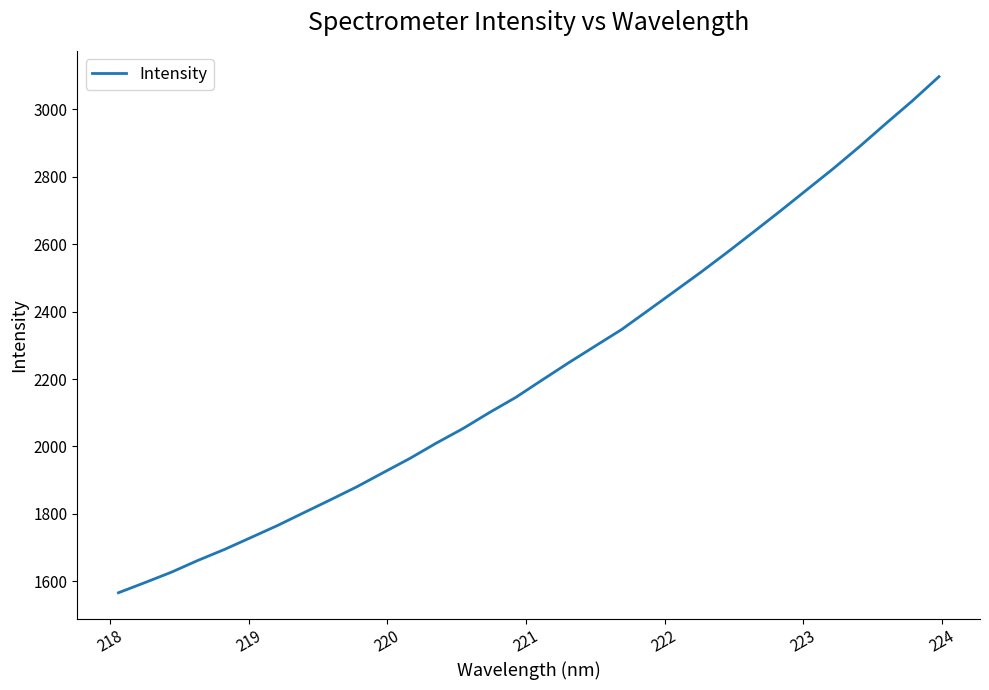

What is the difference between the maximum and minimum values?

1531.3